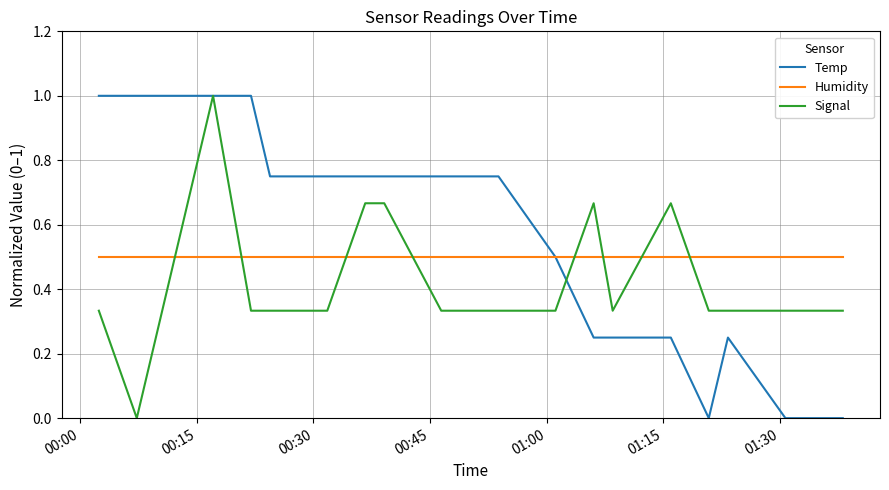

How many intersections are there between Humidity and Signal?

8